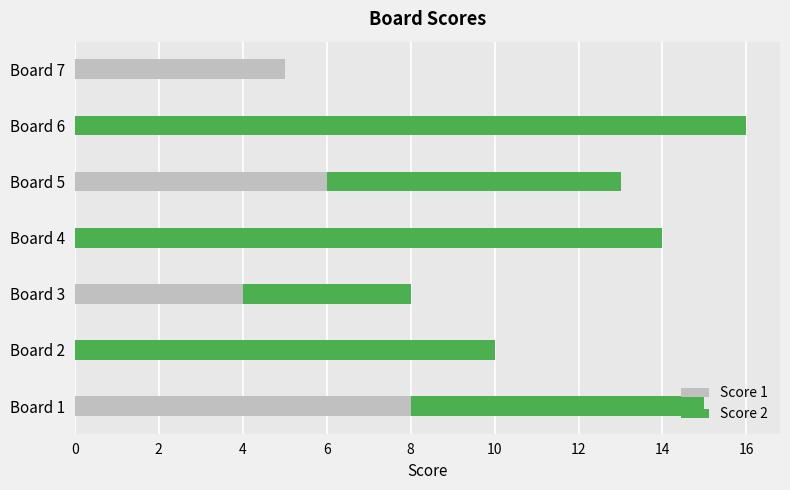

What is the total value across all series at Board 3?

8